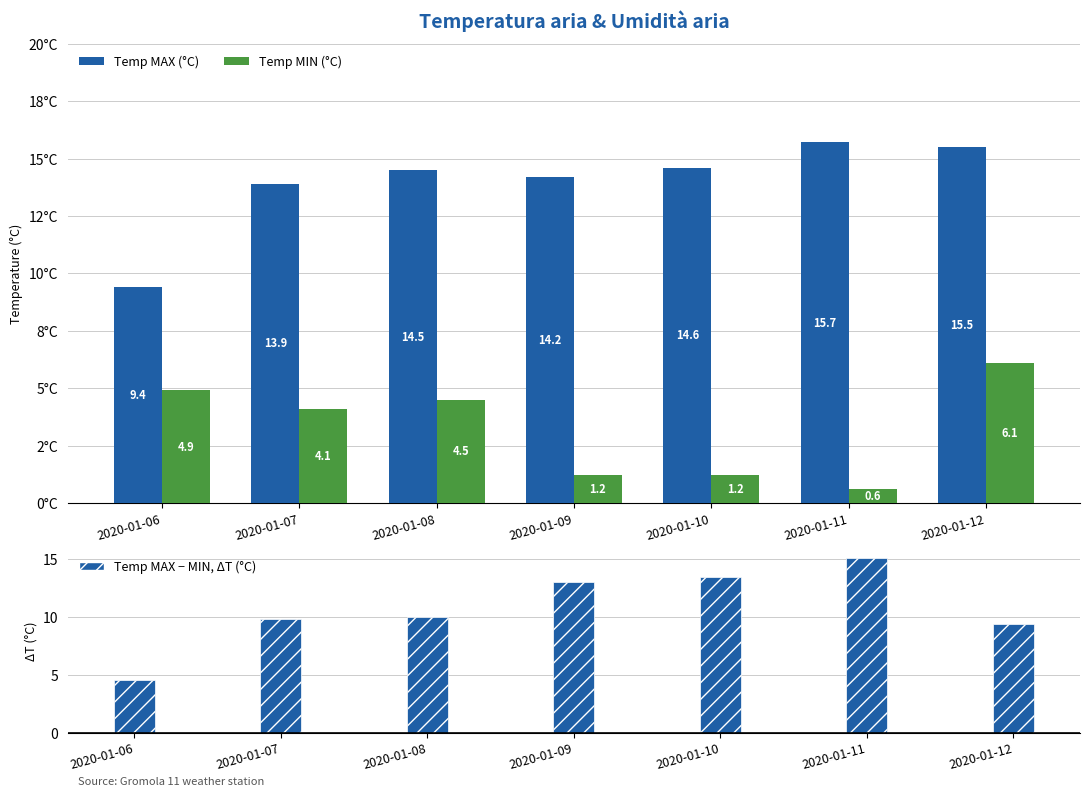

Rank the series by their average value, from highest to lowest.

Temp MAX (°C), Temp MAX − MIN (°C), Temp MIN (°C)